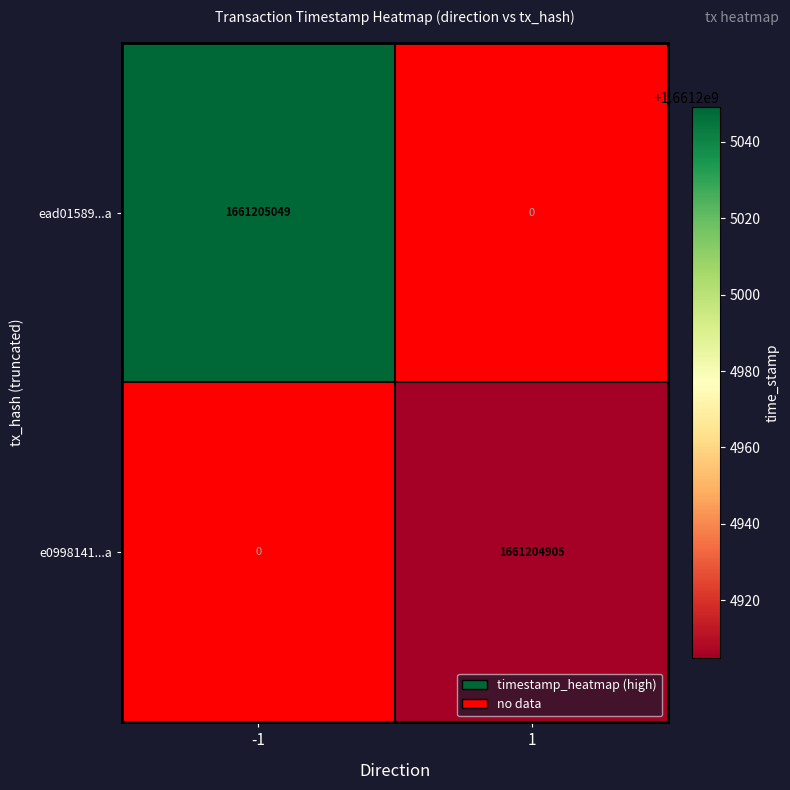

At direction_1, list the series in order from largest to smallest.

e0998141544dccf3271065cbf29dac5e8018c86, ead01589842d3d5301f0652fd287e555a1af1ea